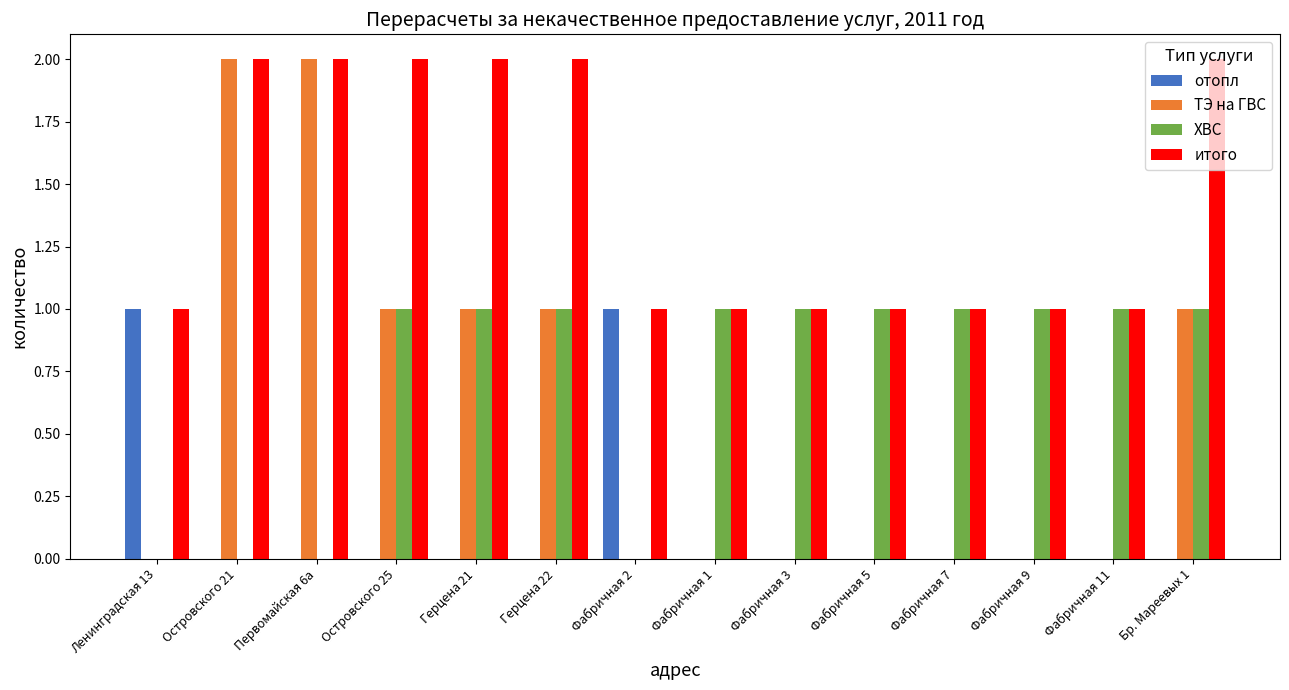

Is the value of итого at Герцена 21 greater than the value of отопл at Фабричная 5?

Yes